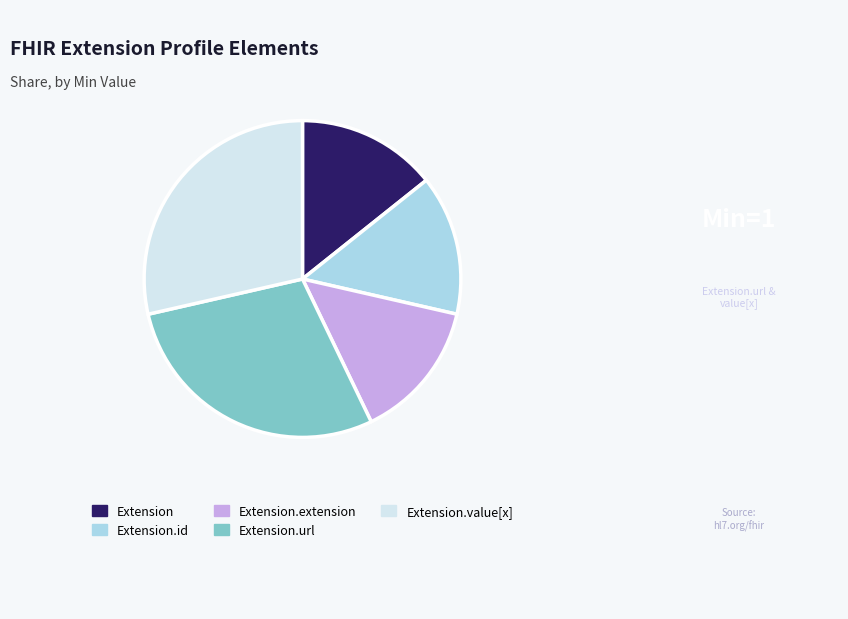

Is there any slice that represents more than half of the pie?

No